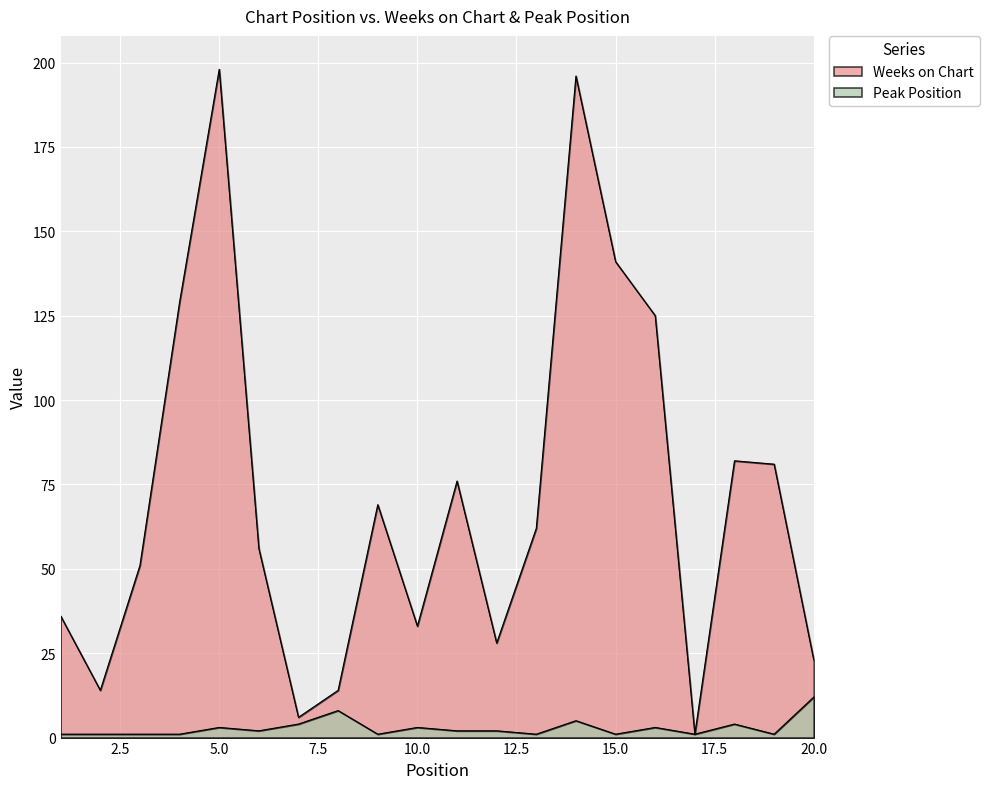

Reading left to right, transcribe all the data shown in this chart.

Weeks on Chart: 36	14	51	129	198	56	6	14	69	33	76	28	62	196	141	125	1	82	81	23
Peak Position: 1	1	1	1	3	2	4	8	1	3	2	2	1	5	1	3	1	4	1	12